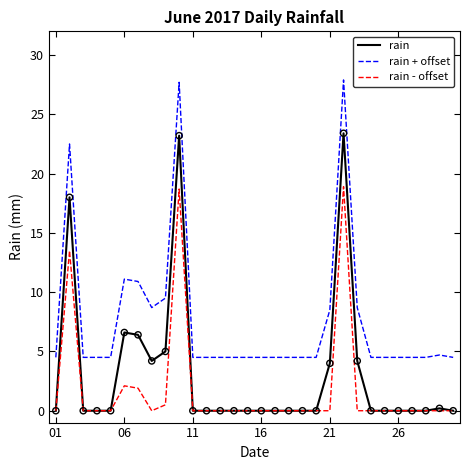

True or false: rain - offset and rain + offset cross at least once.

False